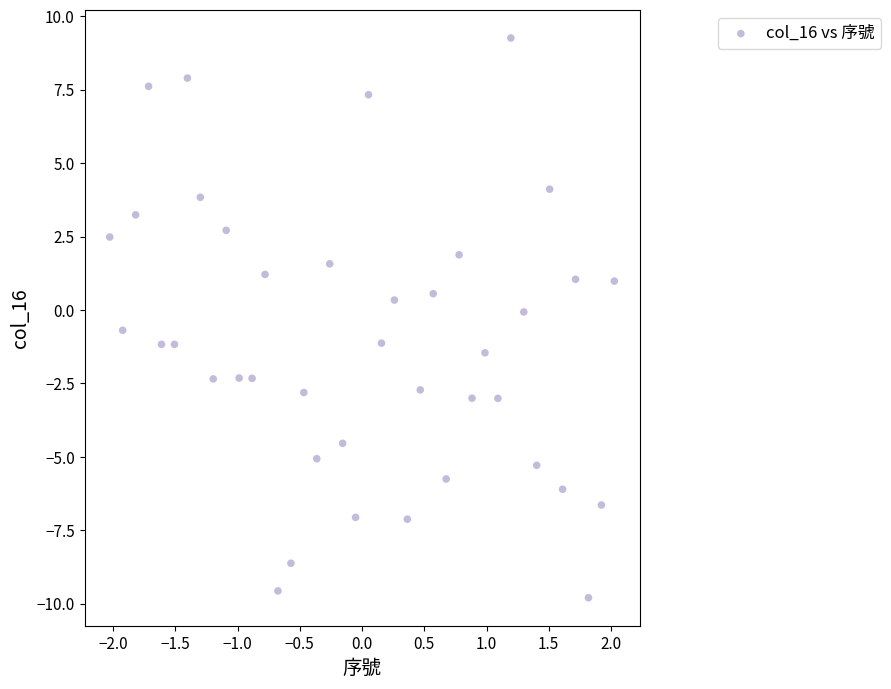

What is the range of Y values (max minus min)?

19.1